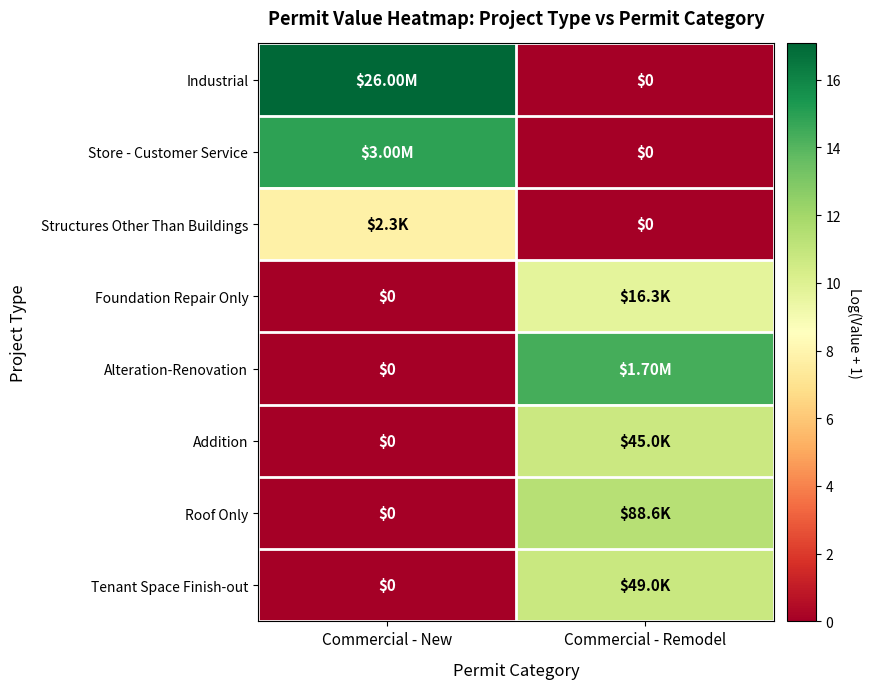

Is the value of Store - Customer Service at Commercial - Remodel greater than the value of Foundation Repair Only at Commercial - Remodel?

No